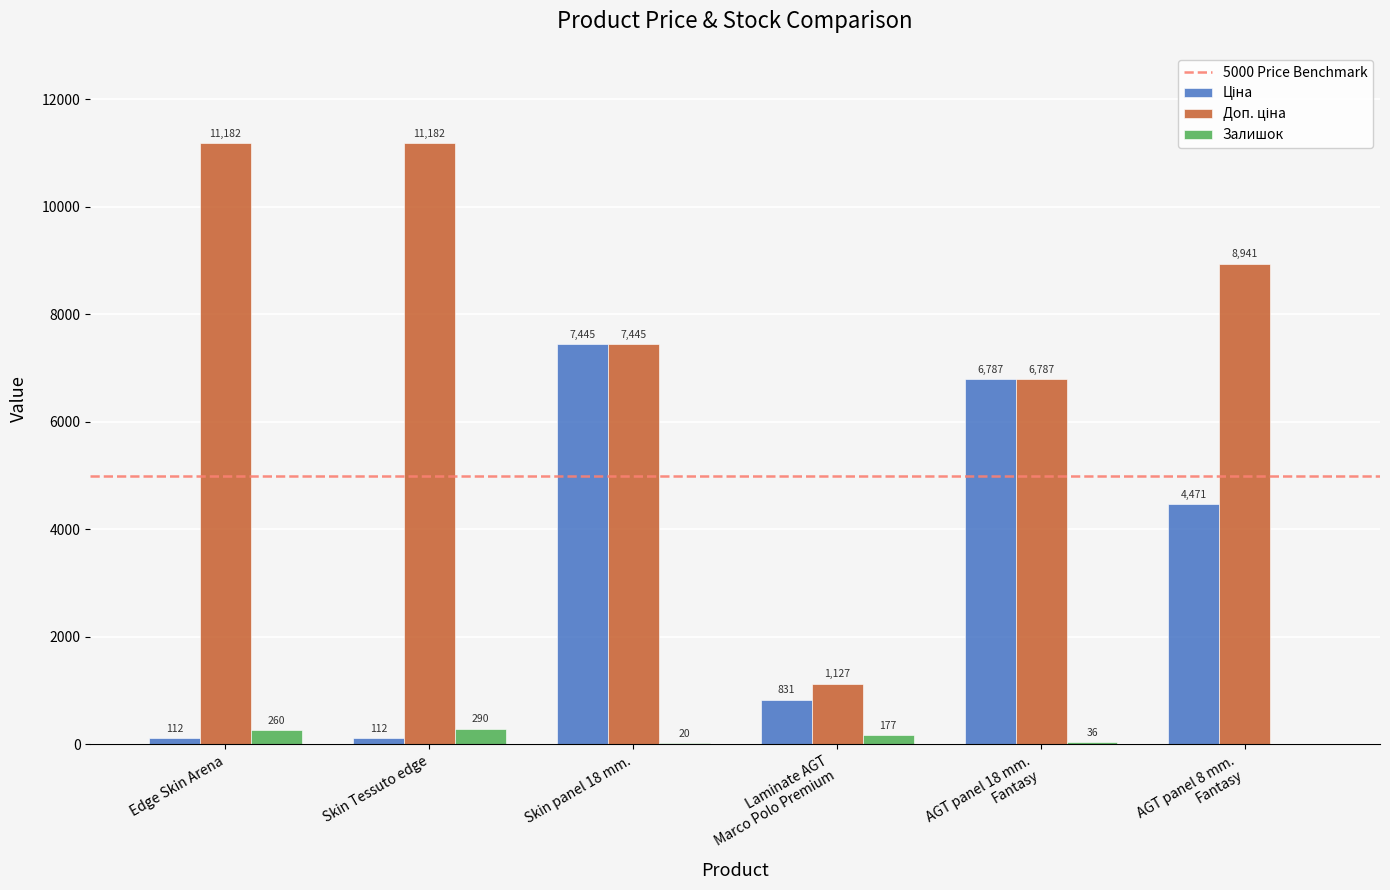

Between Edge Skin Arena and Skin Tessuto edge, which series saw the biggest shift?

Залишок